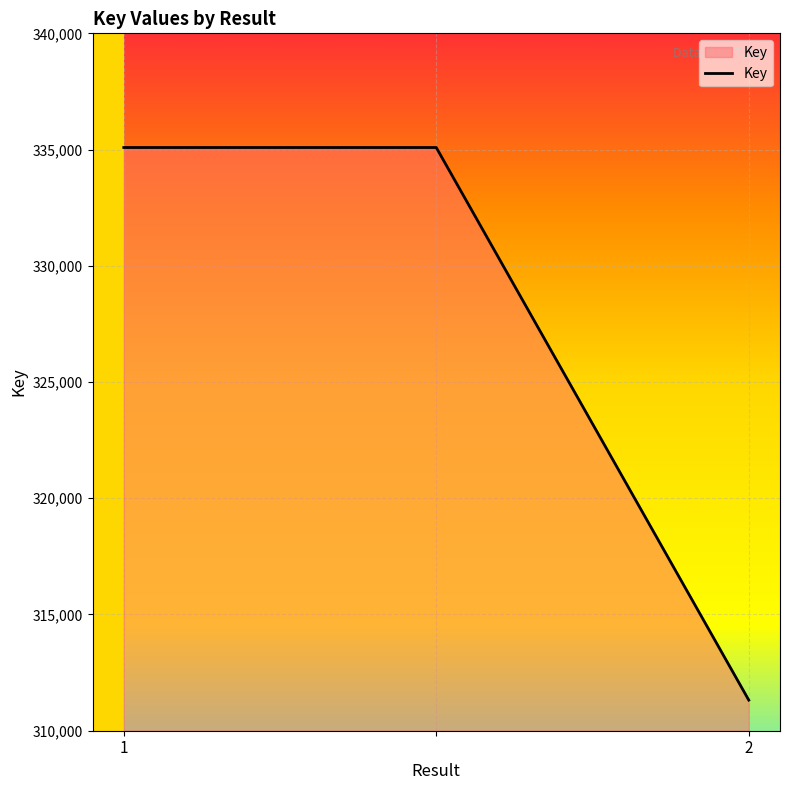

What is the maximum value shown in the chart?

335088